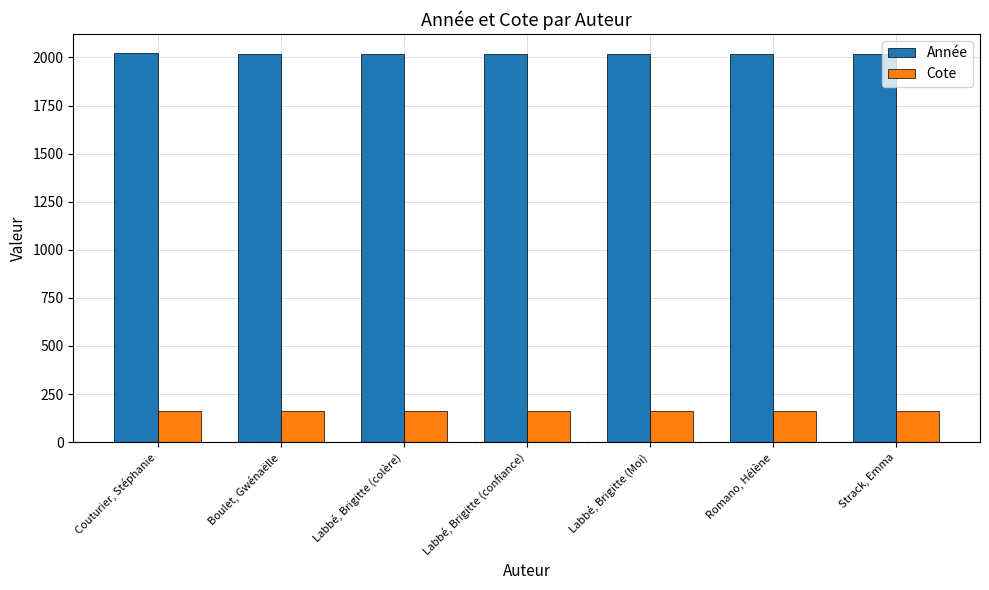

At how many categories does at least one series exceed 738?

7